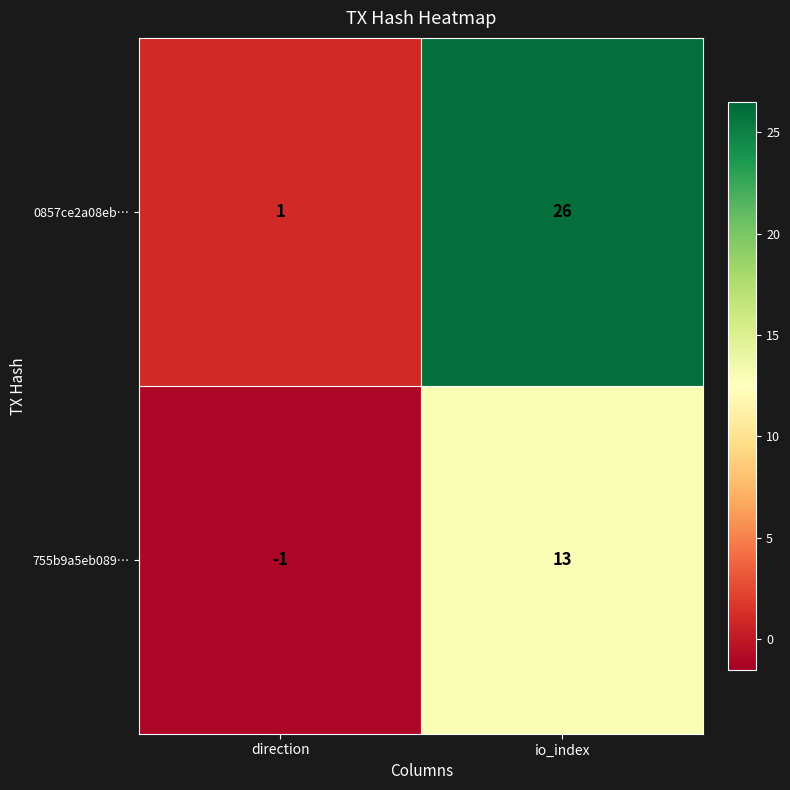

At how many categories does at least one series exceed 24?

1